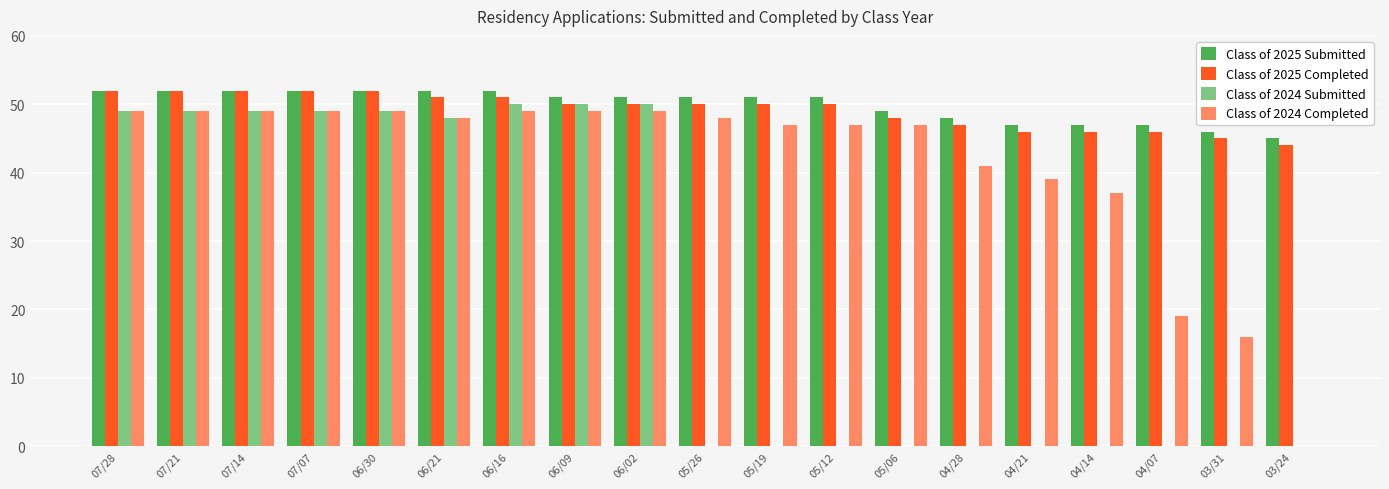

What is the sum of the Class of 2024 Completed values at 05/19 and 05/12?

94